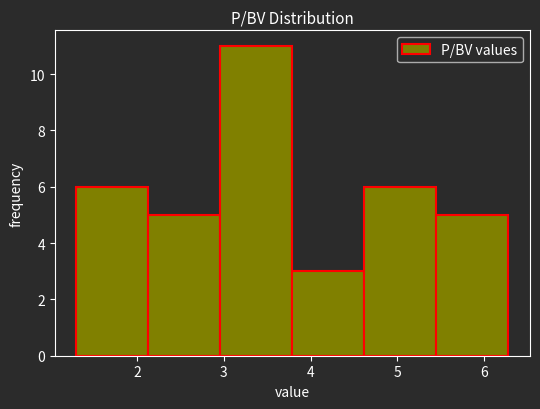

Reading left to right, transcribe this chart: for each bar, give the range it covers on the x-axis and its height. Neither the bar edges nor the heights are printed on the chart, so give them approximately, as read against the axes.

1.30 to 2.13: 6
2.13 to 2.96: 5
2.96 to 3.79: 11
3.79 to 4.62: 3
4.62 to 5.45: 6
5.45 to 6.28: 5